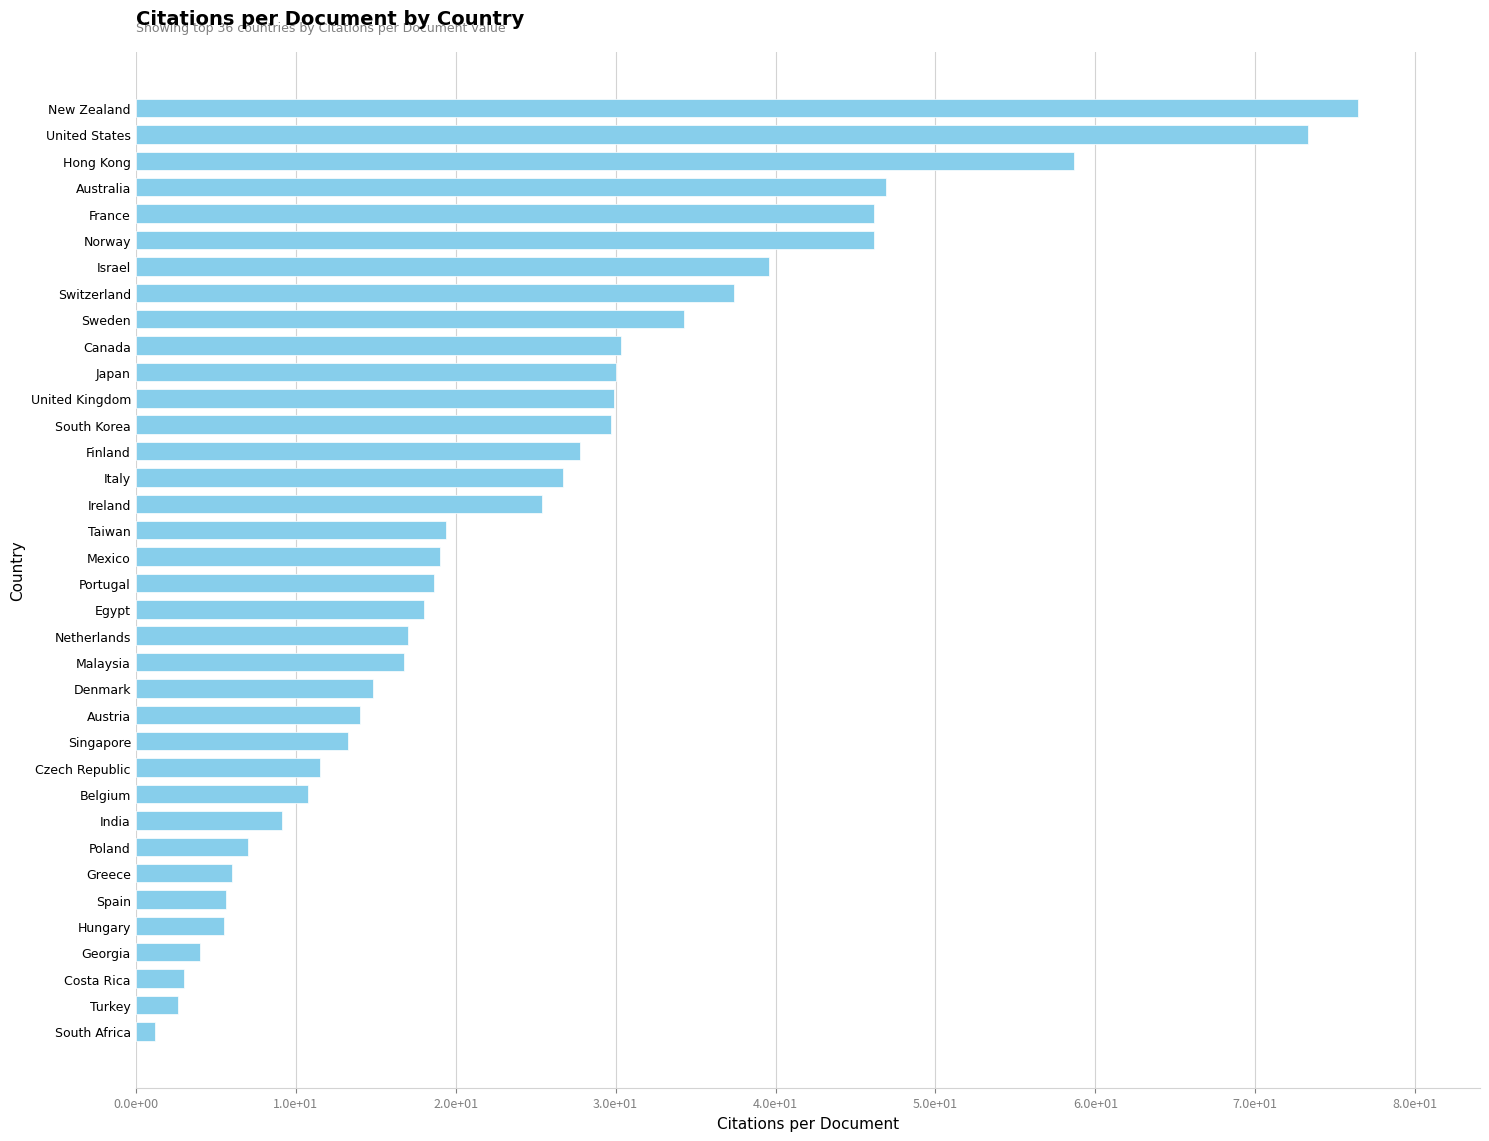

Are the bars grouped side by side (vs. stacked)?

No